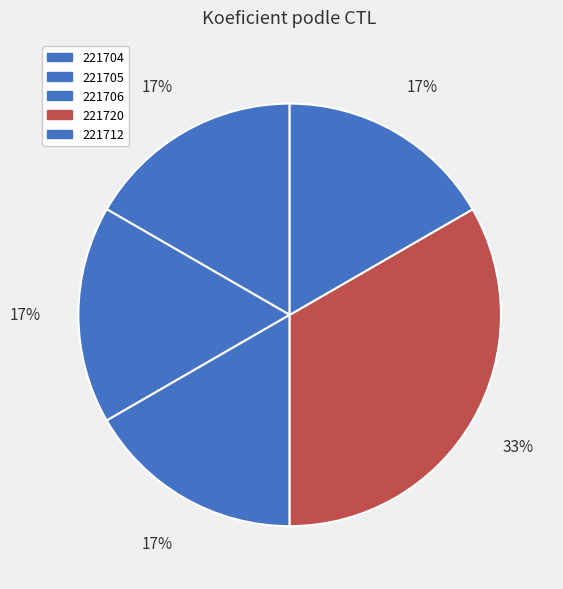

What percentage is NOT represented by 221704?

83.3%